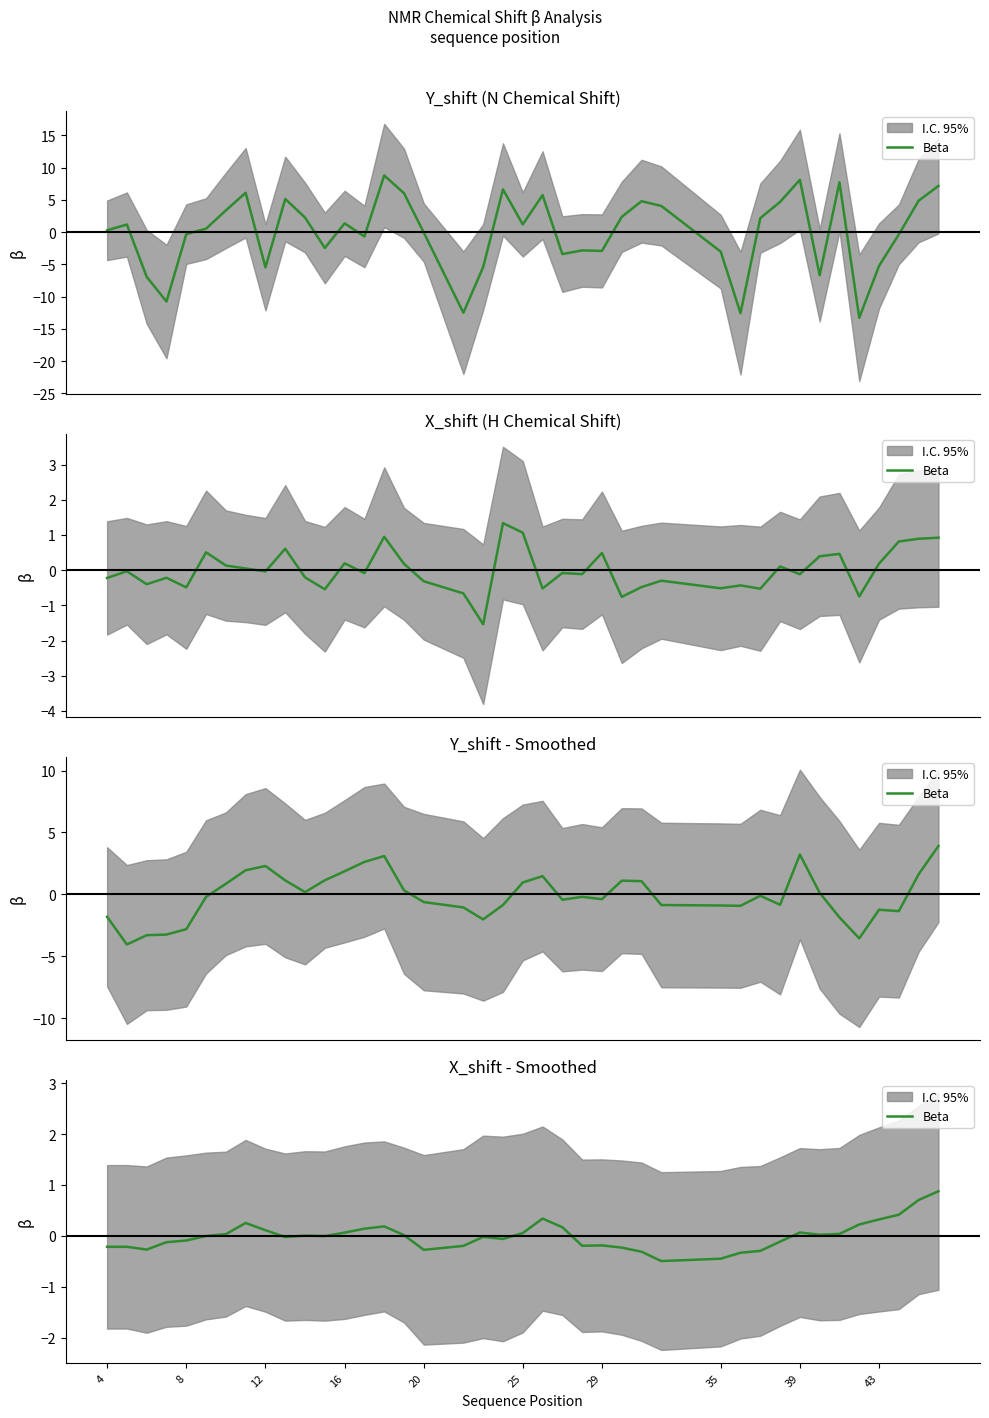

What is the approximate value at 12?

0.1